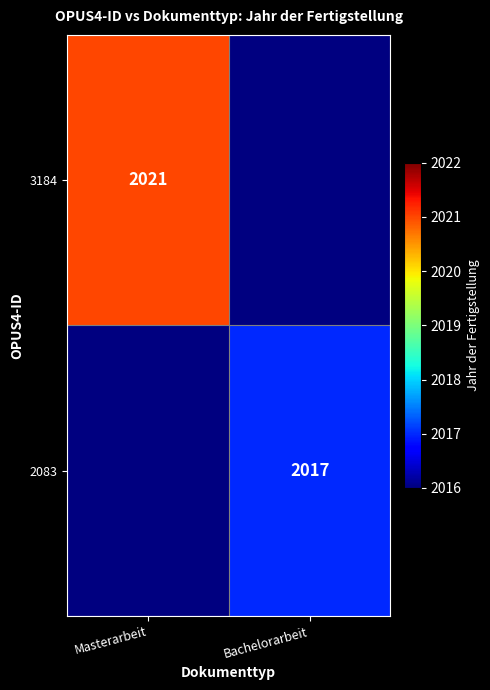

The 2083 series shows 2017 at Bachelorarbeit. True or false?

True